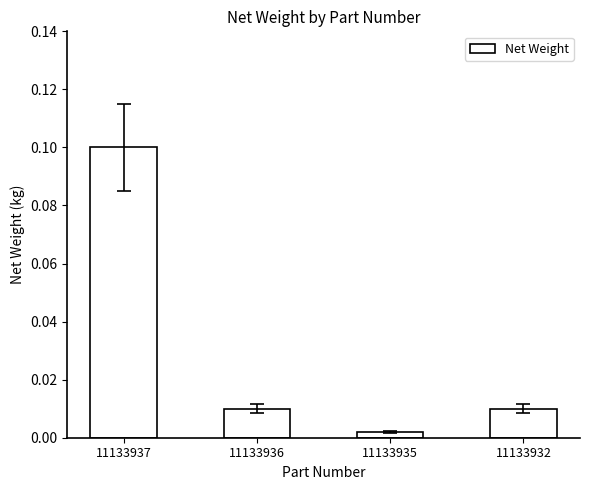

Count the number of data series in this chart.

1